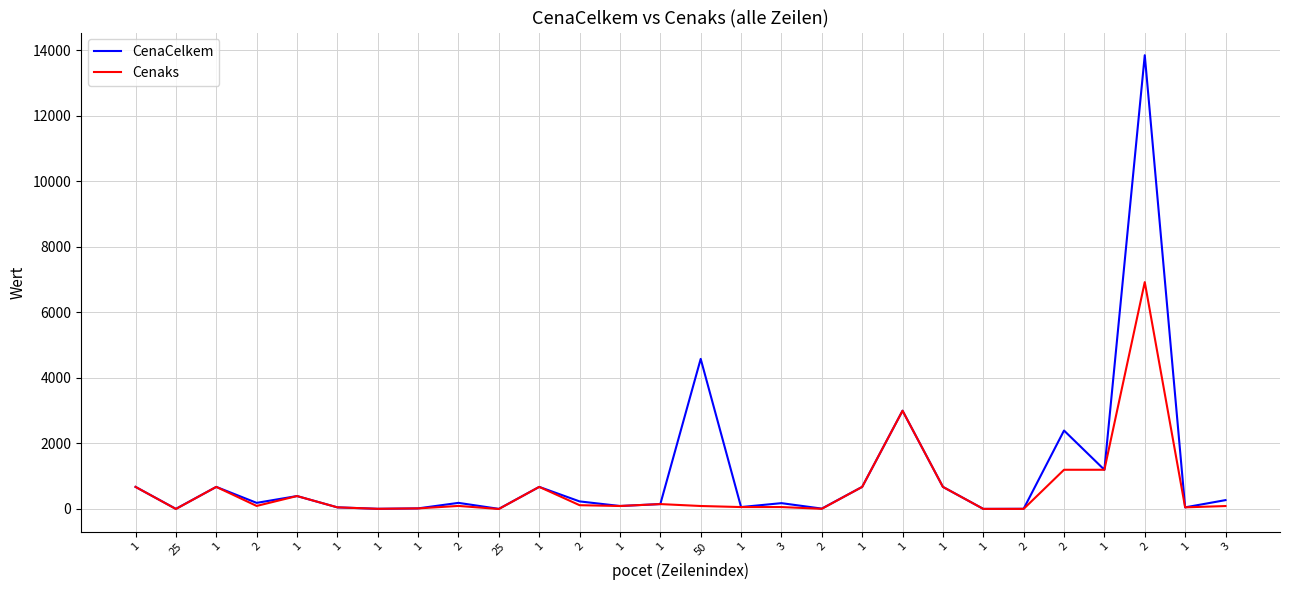

The CenaCelkem series shows 88.4 at 1. True or false?

False